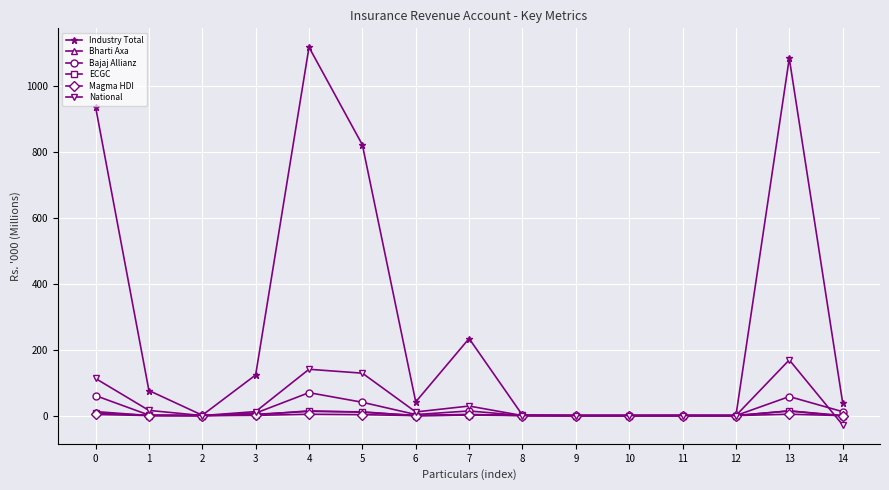

What is the greatest value displayed?

1118.0